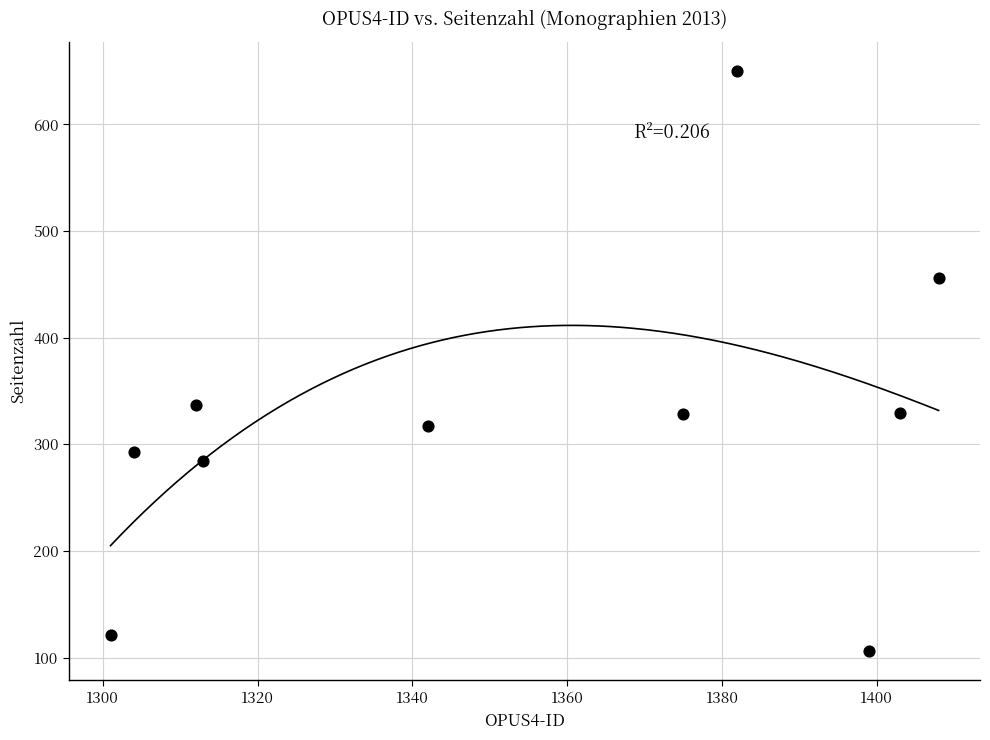

What Y value in the scatter plot is closest to 378?

337